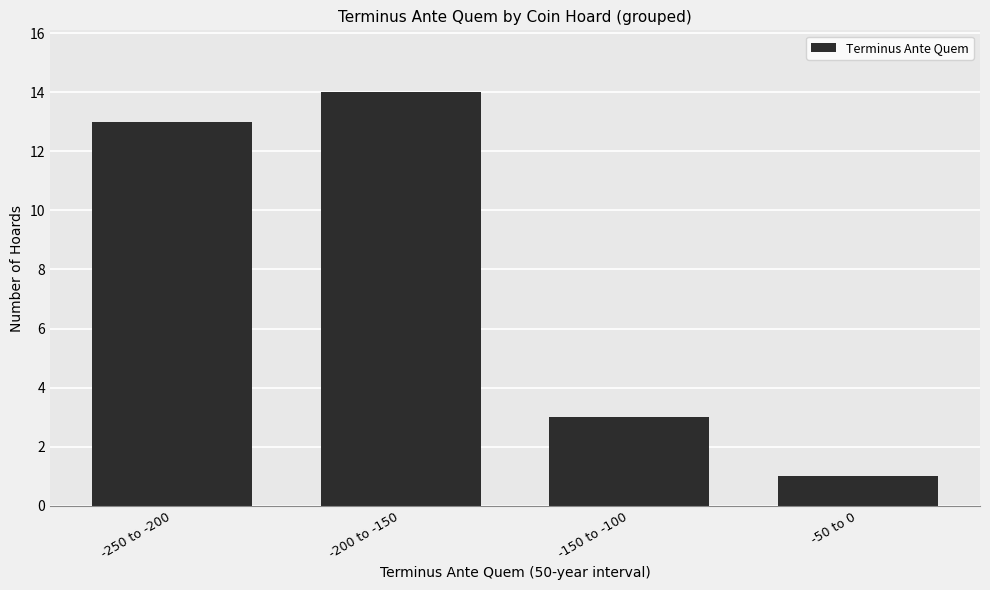

Reading left to right, list all the values displayed in this chart.

13	14	3	1